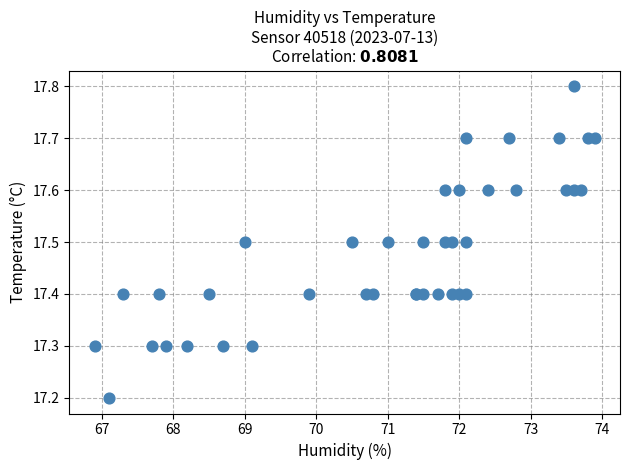

What Y value in the scatter plot is closest to 17?

17.2